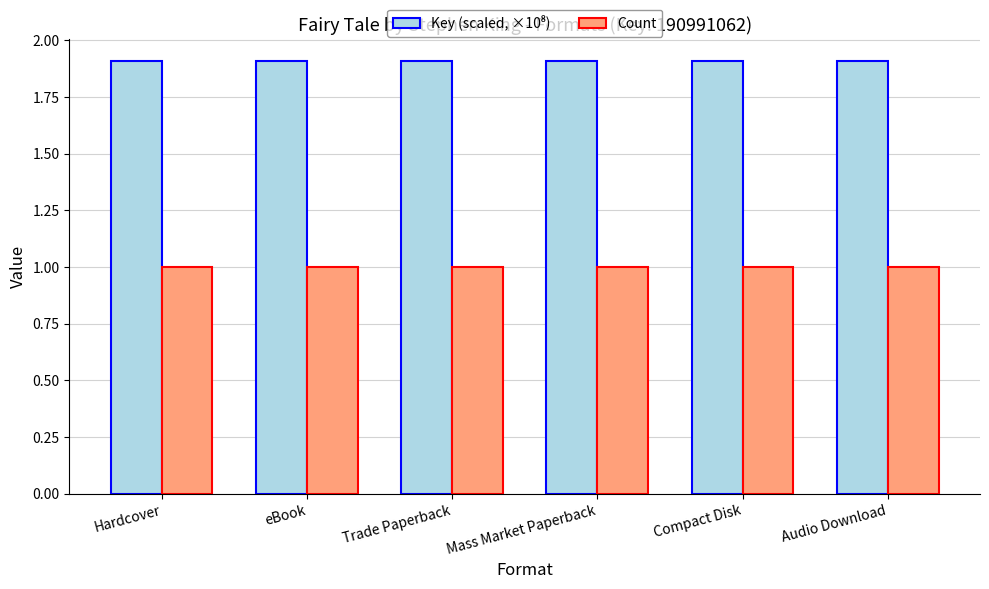

How many distinct data groups are displayed?

2